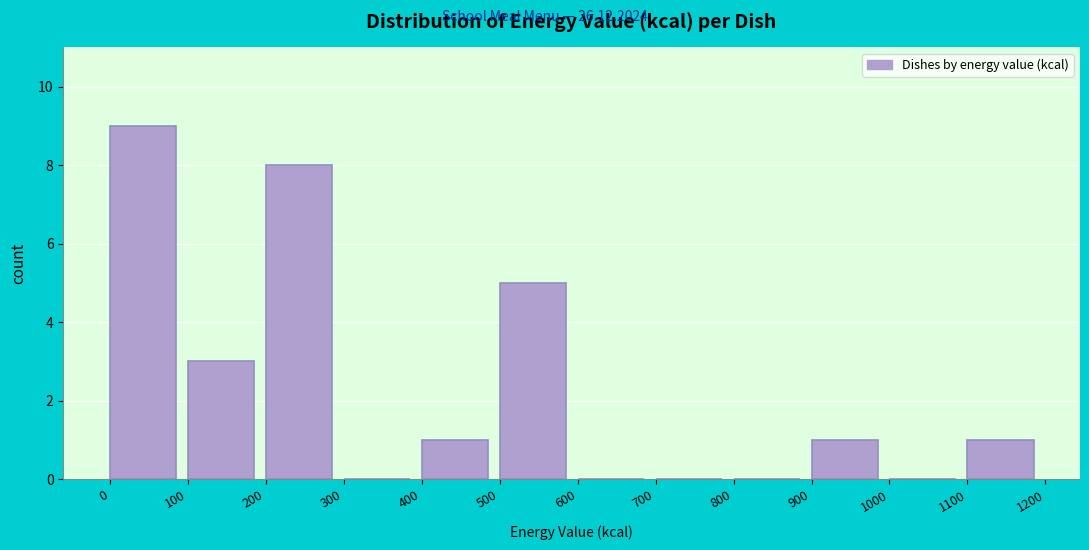

Reading left to right, transcribe this chart: for each bar, give the range it covers on the x-axis and its height. The values are not printed on the chart, so give them approximately, as read against the axis.

0 to 100: 9
100 to 200: 3
200 to 300: 8
300 to 400: 0
400 to 500: 1
500 to 600: 5
600 to 700: 0
700 to 800: 0
800 to 900: 0
900 to 1000: 1
1000 to 1100: 0
1100 to 1200: 1